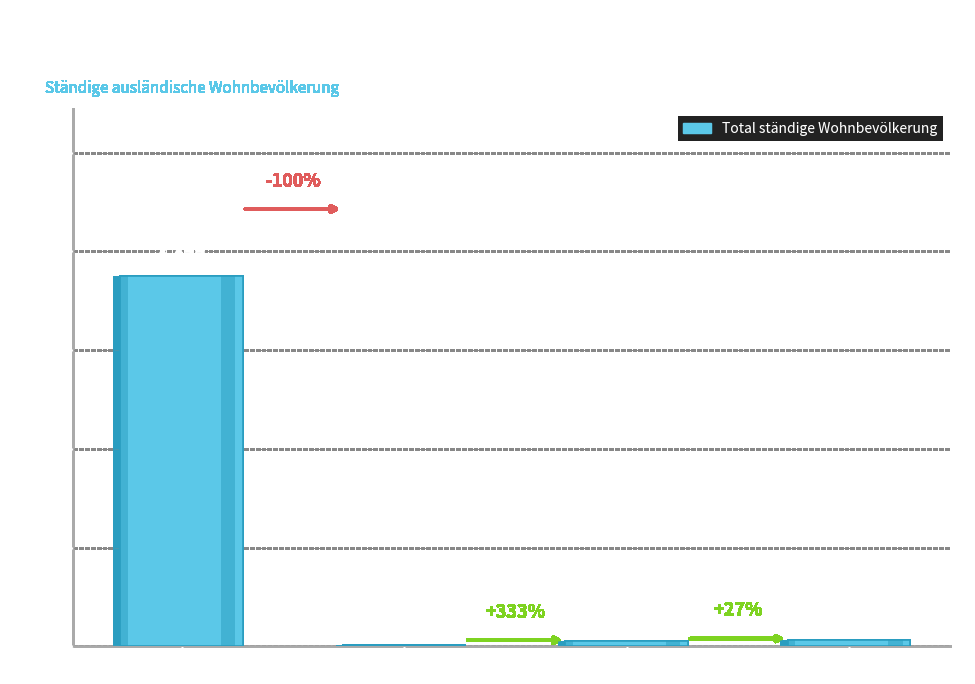

What is the label of the 4th bar from the right?

Europa